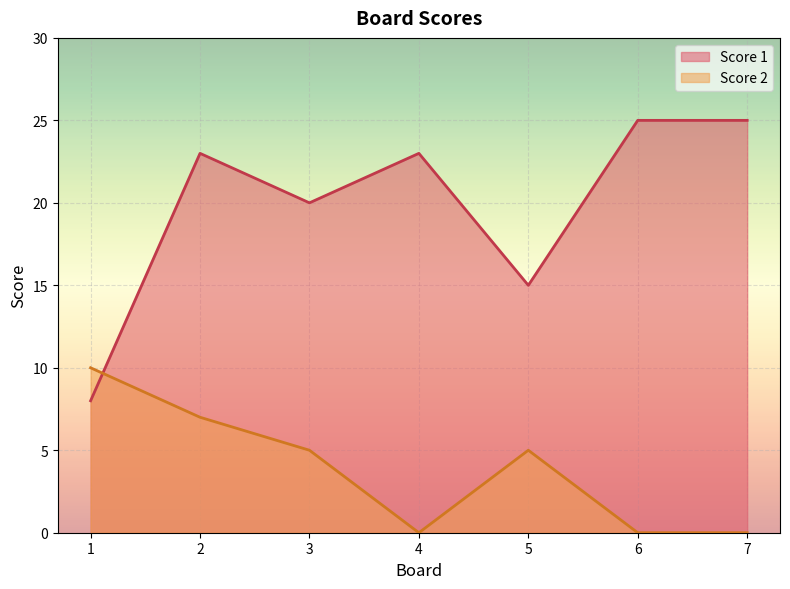

Between 2 and 3, which series saw the biggest shift?

Score 1